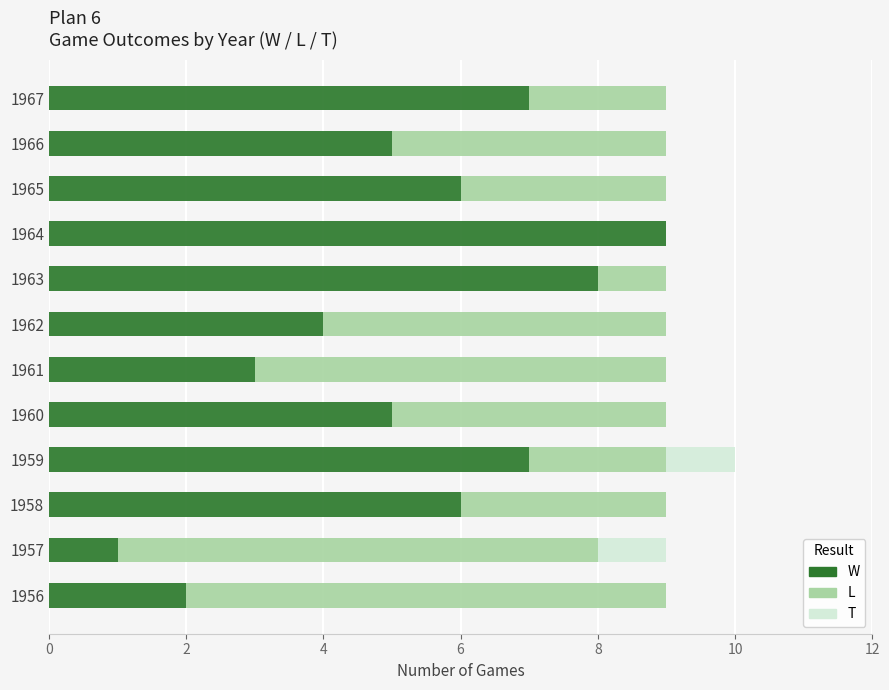

What is the highest value of the W series?

9